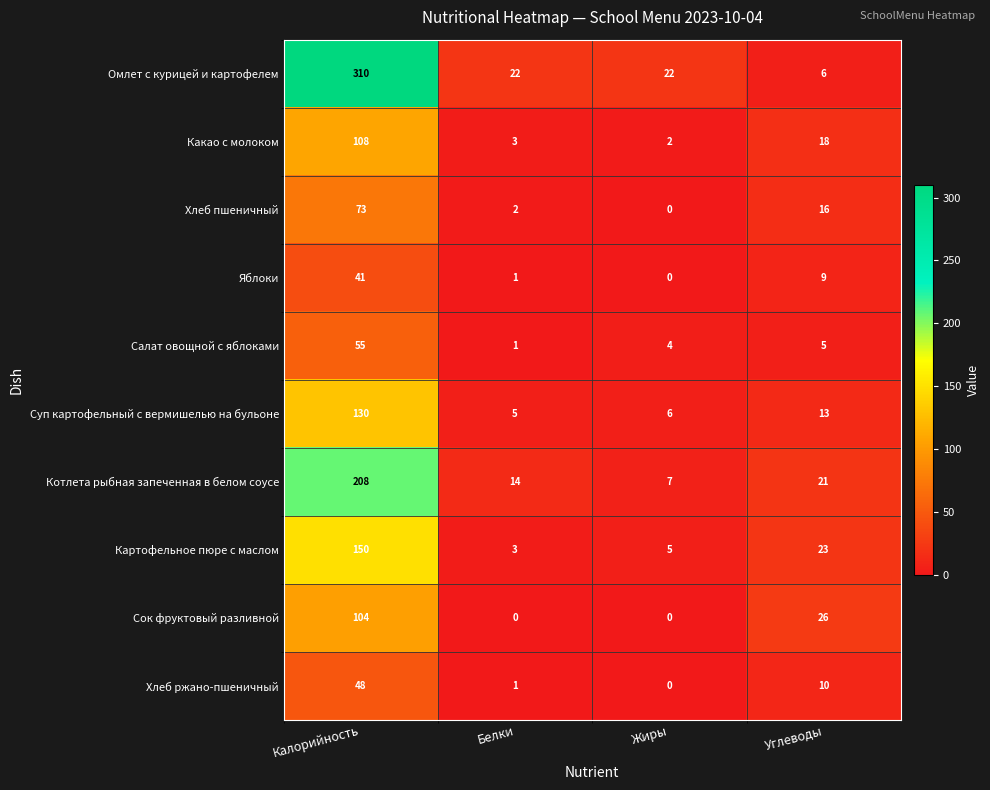

At which label is Хлеб ржано-пшеничный closest to 24?

Углеводы